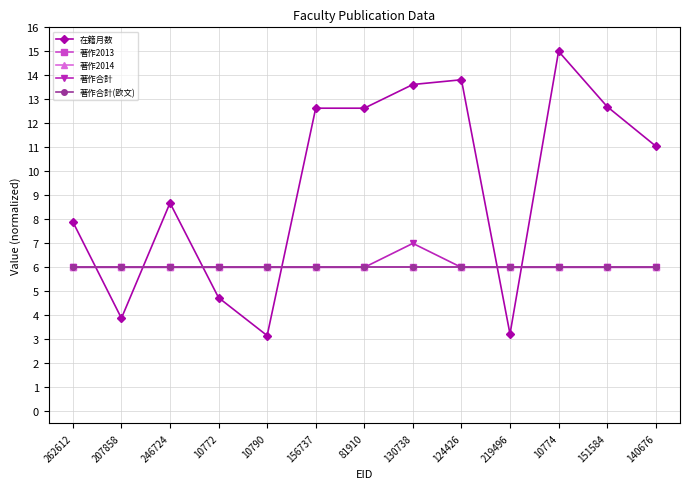

True or false: 著作2014 has more than 1 interior local peaks.

False